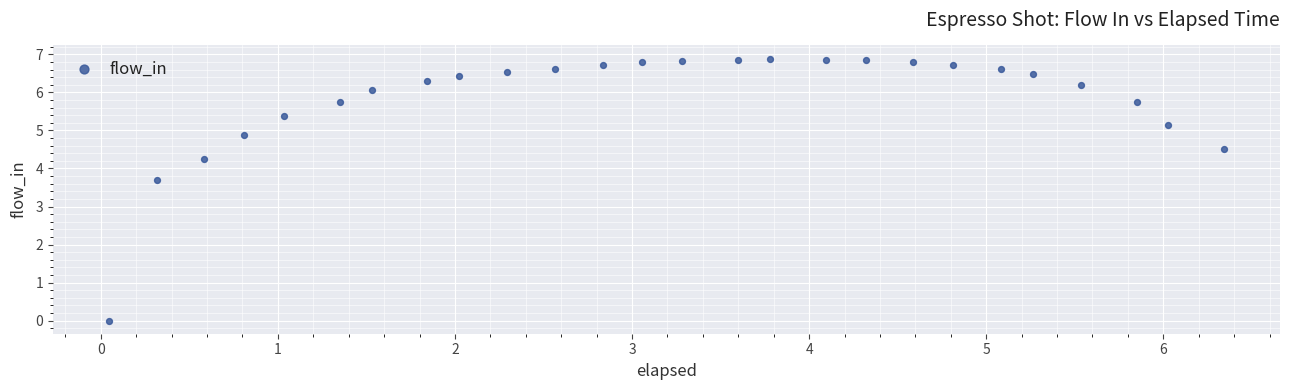

What is the range of Y values (max minus min)?

6.9